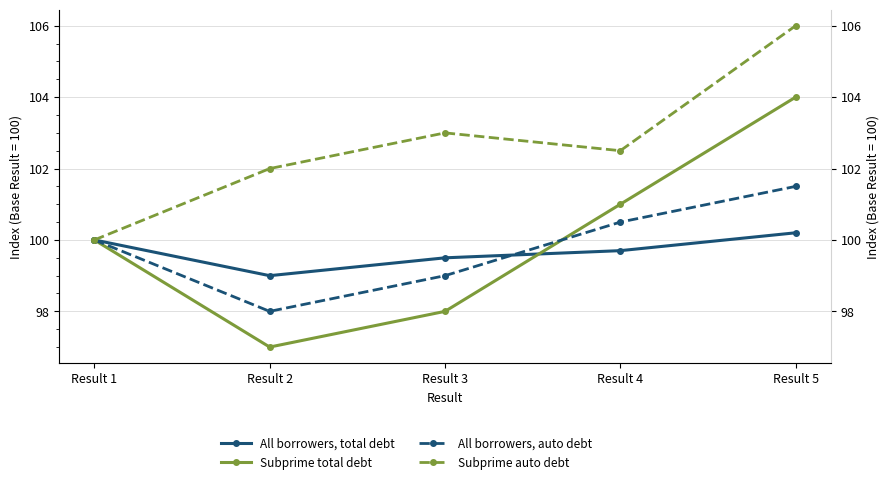

True or false: All borrowers, total debt has a value of 150.9 at Result 4.

False